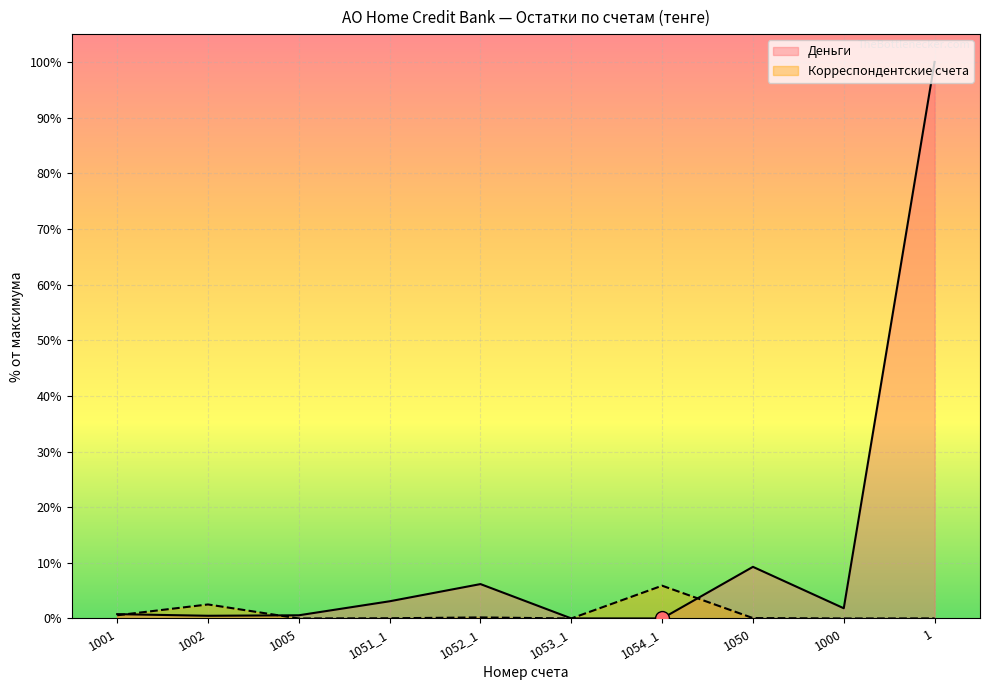

Read the Корреспондентские счета value at 1001.

0.6